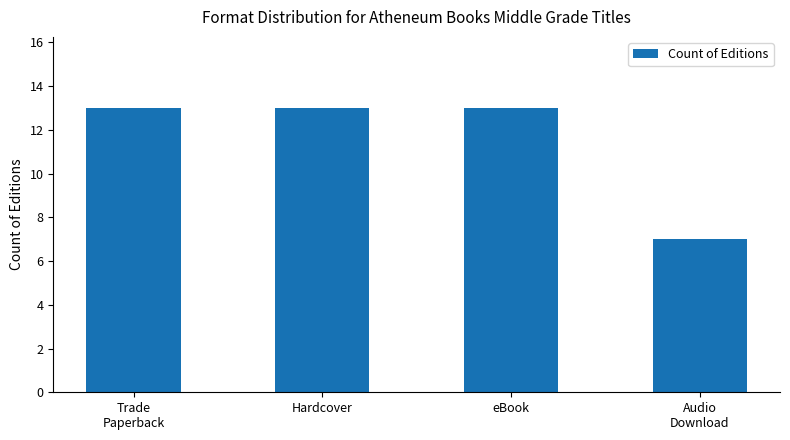

What is the sum of the values at Trade
Paperback and Hardcover?

26